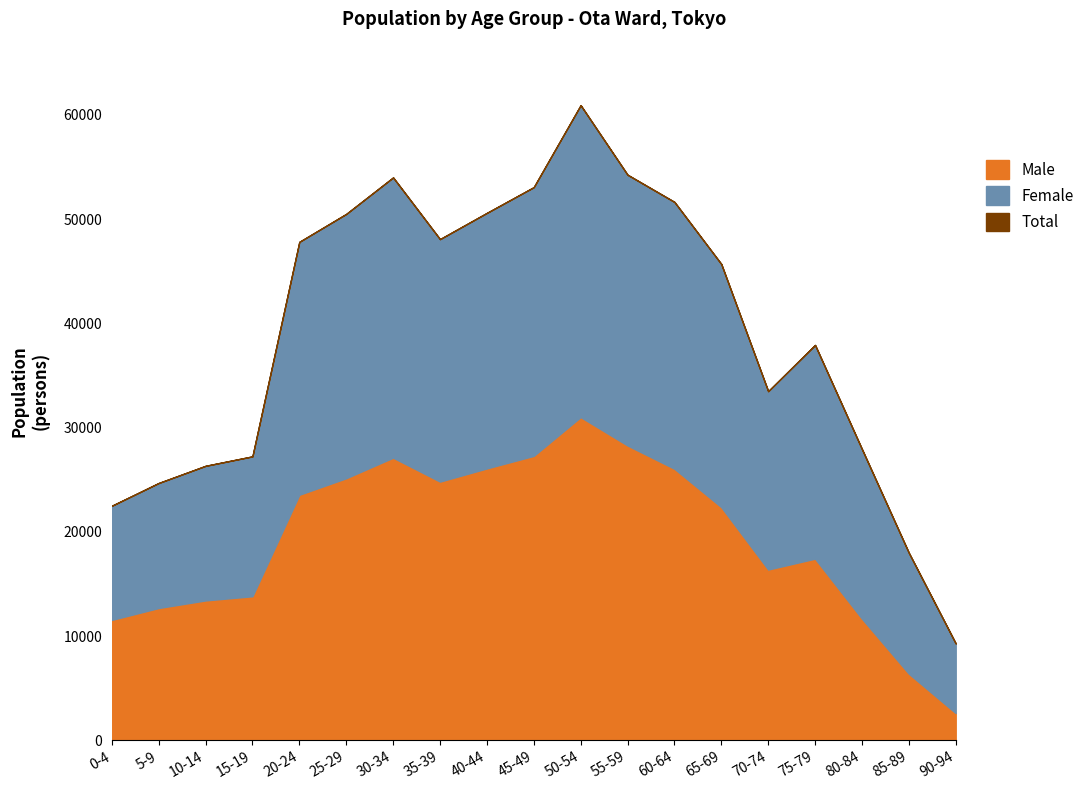

Rank the series at 90-94 from highest to lowest value.

Total, Female, Male